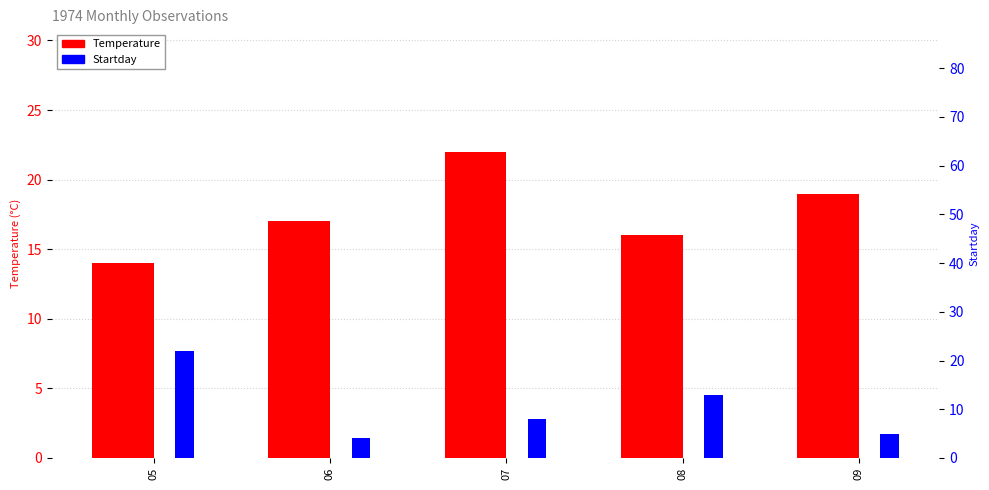

Reading right to left, what are all the values shown in this chart?

Temperature: 09=19	08=16	07=22	06=17	05=14
Startday: 09=5	08=13	07=8	06=4	05=22